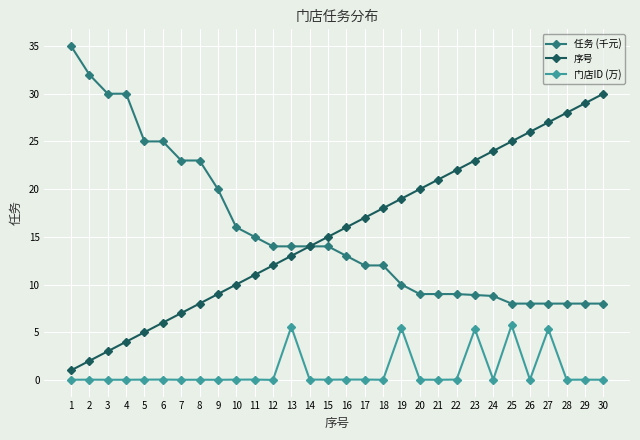

What is the average value of the 序号 series?

15.5